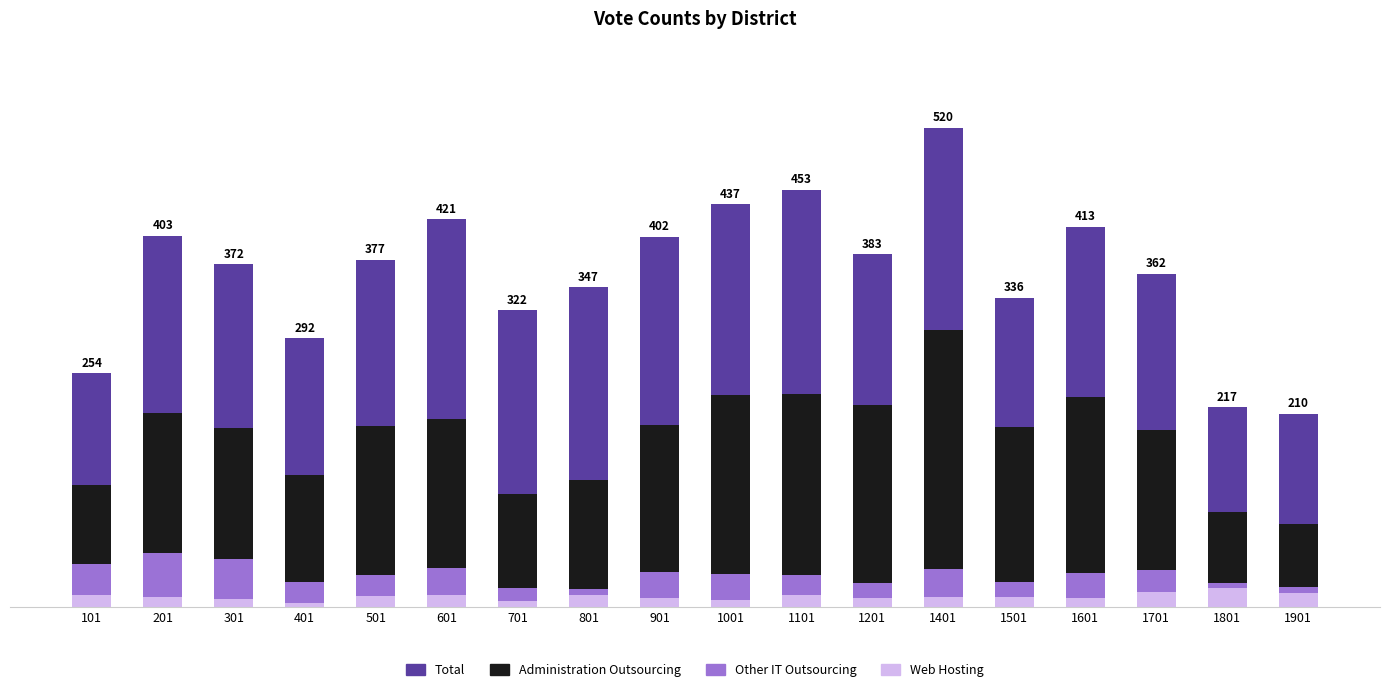

The Administration Outsourcing series shows 259 at 1401. True or false?

True